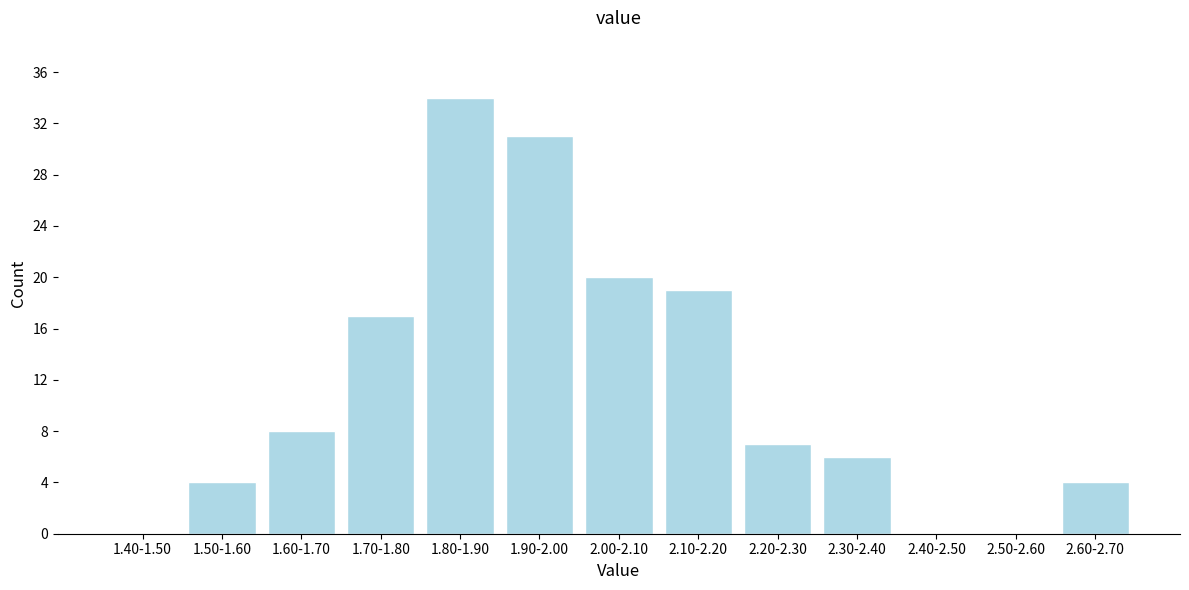

Reading left to right, transcribe all the data shown in this chart.

1.40-1.50=0	1.50-1.60=4	1.60-1.70=8	1.70-1.80=17	1.80-1.90=34	1.90-2.00=31	2.00-2.10=20	2.10-2.20=19	2.20-2.30=7	2.30-2.40=6	2.40-2.50=0	2.50-2.60=0	2.60-2.70=4